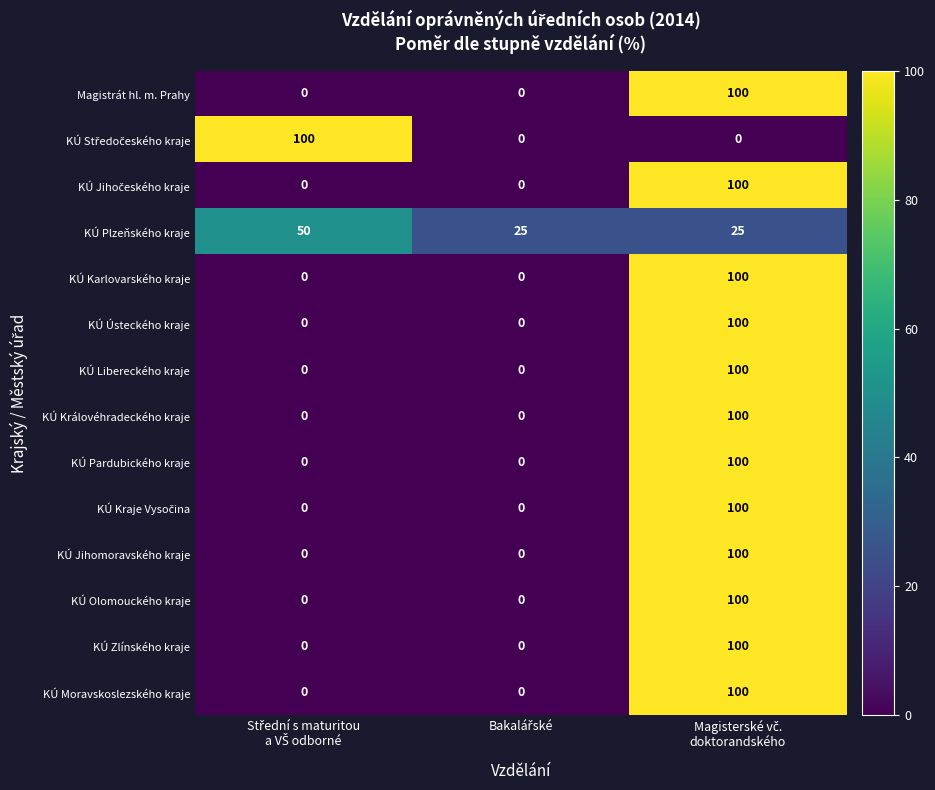

What is the sum of all KÚ Olomouckého kraje values?

100